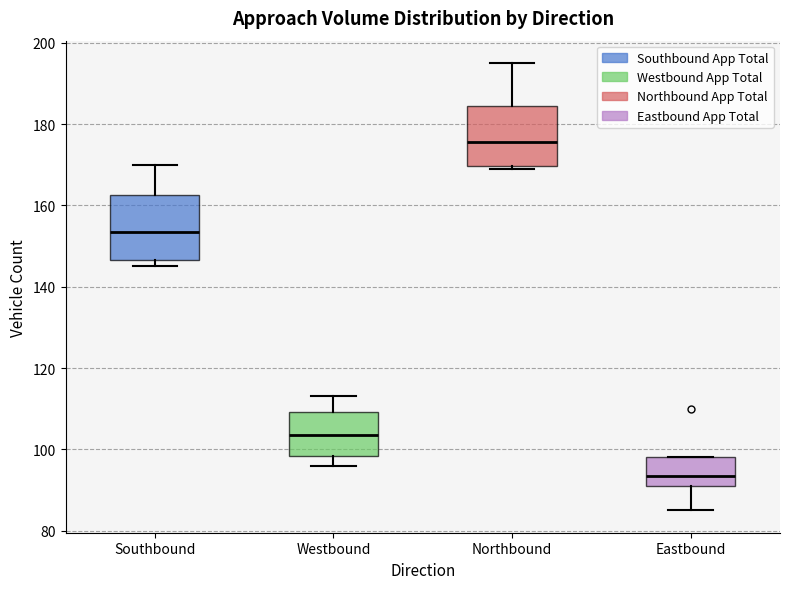

Which box's median line is the lowest?

Eastbound